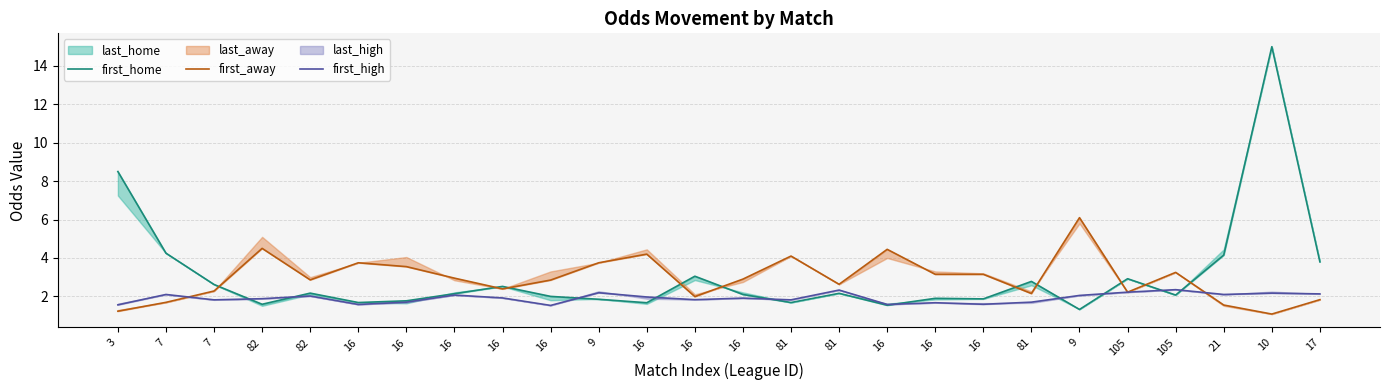

Is the value of first_away at 81 greater than the value of first_high at 82?

Yes